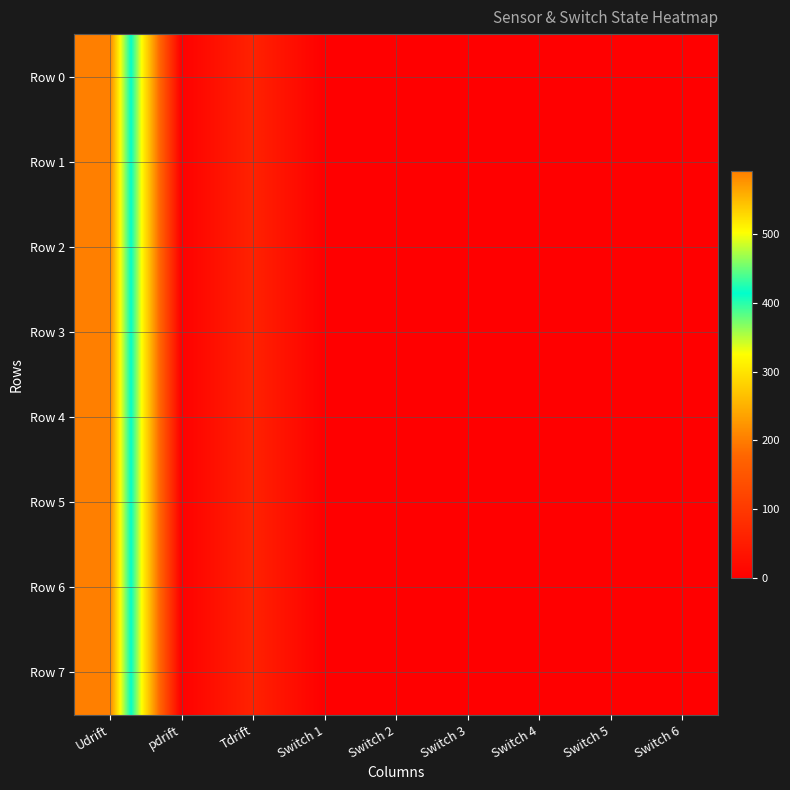

Which series has the largest range (max minus min)?

Row 0